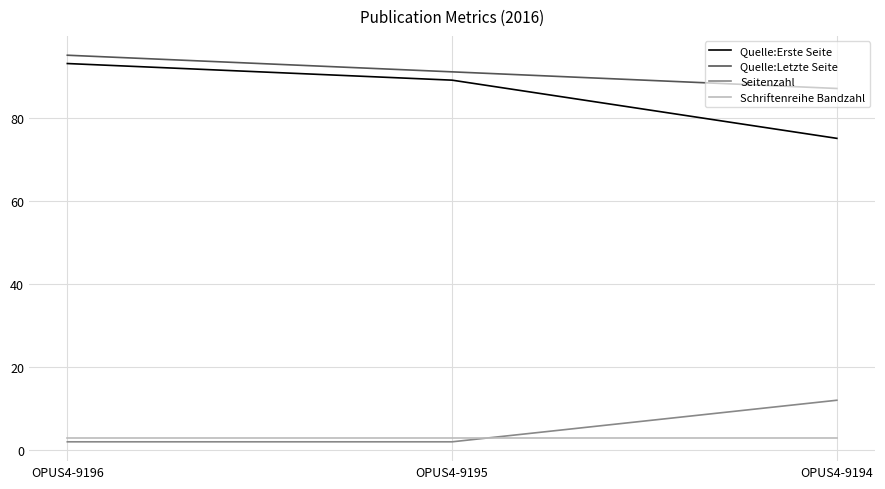

What is the total value across all series at OPUS4-9195?

185